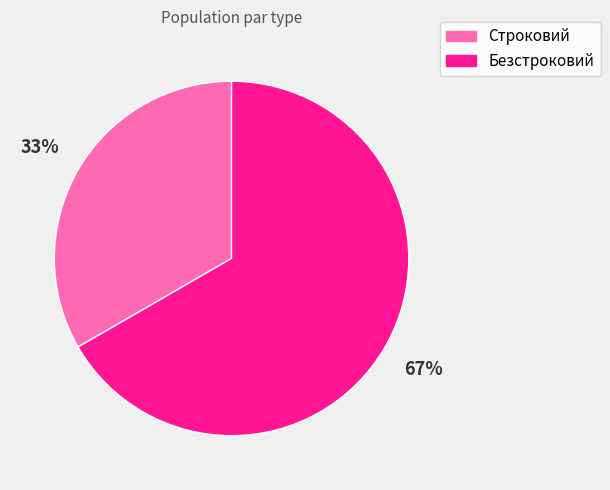

What is the smallest slice in the pie chart?

Строковий